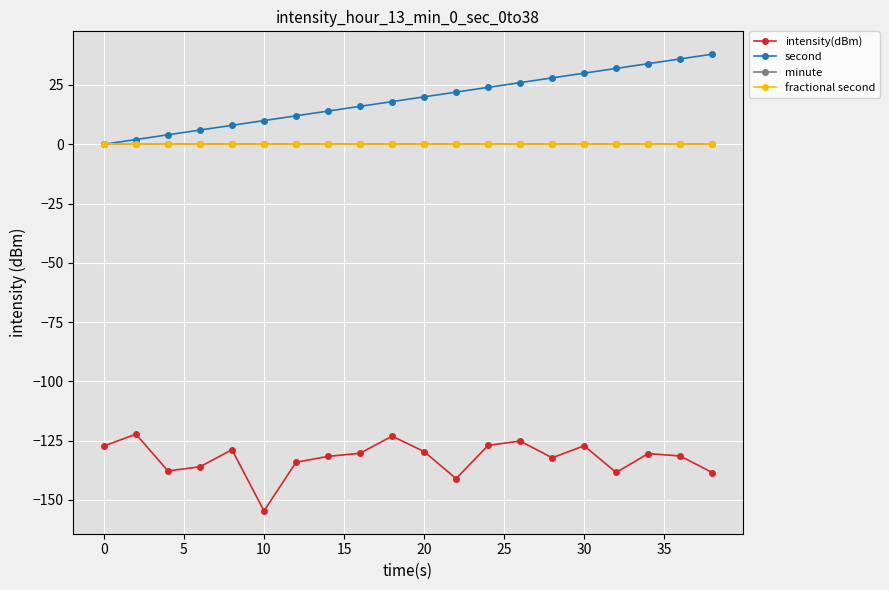

Reading left to right, extract all data points from this chart.

intensity(dBm): -127.2	-122.2	-137.8	-136.0	-128.8	-154.6	-134.1	-131.6	-130.3	-123.1	-129.6	-141.0	-127.0	-125.1	-132.2	-127.1	-138.4	-130.4	-131.5	-138.4
second: 0.0	2.0	4.0	6.0	8.0	10.0	12.0	14.0	16.0	18.0	20.0	22.0	24.0	26.0	28.0	30.0	32.0	34.0	36.0	38.0
minute: 0.0	0.0	0.0	0.0	0.0	0.0	0.0	0.0	0.0	0.0	0.0	0.0	0.0	0.0	0.0	0.0	0.0	0.0	0.0	0.0
fractional second: 0.0	0.0	0.0	0.0	0.0	0.0	0.0	0.0	0.0	0.0	0.0	0.0	0.0	0.0	0.0	0.0	0.0	0.0	0.0	0.0